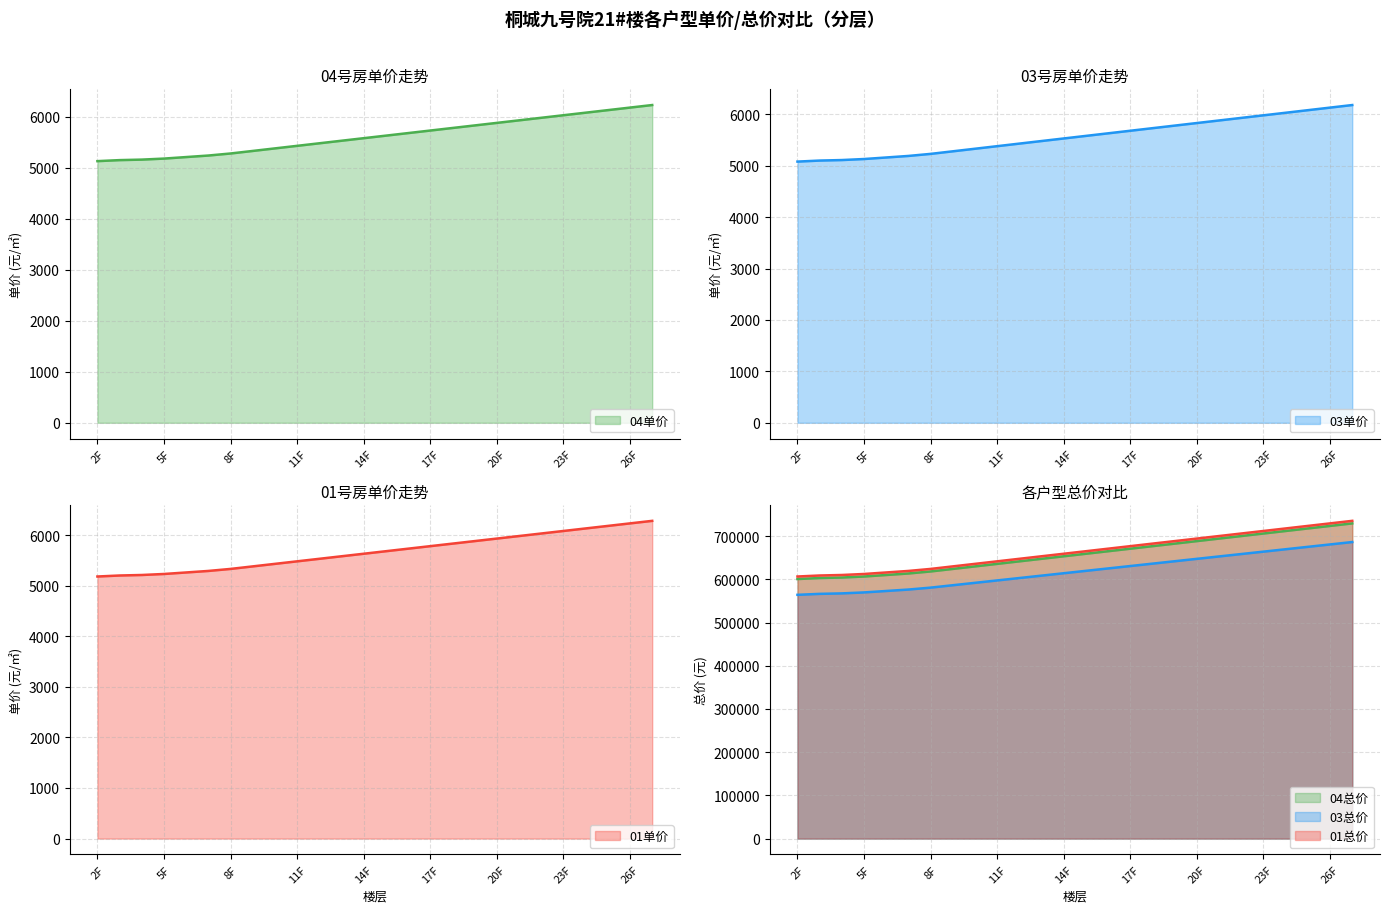

Count the number of categories in the chart.

26